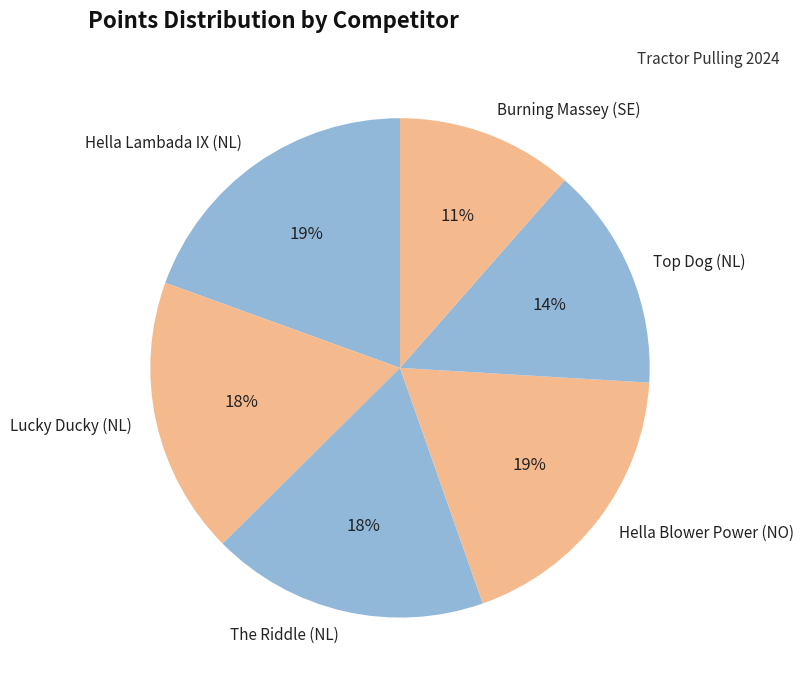

What is the ratio of the value at Hella Lambada IX (NL) to the value at Lucky Ducky (NL)?

1.1